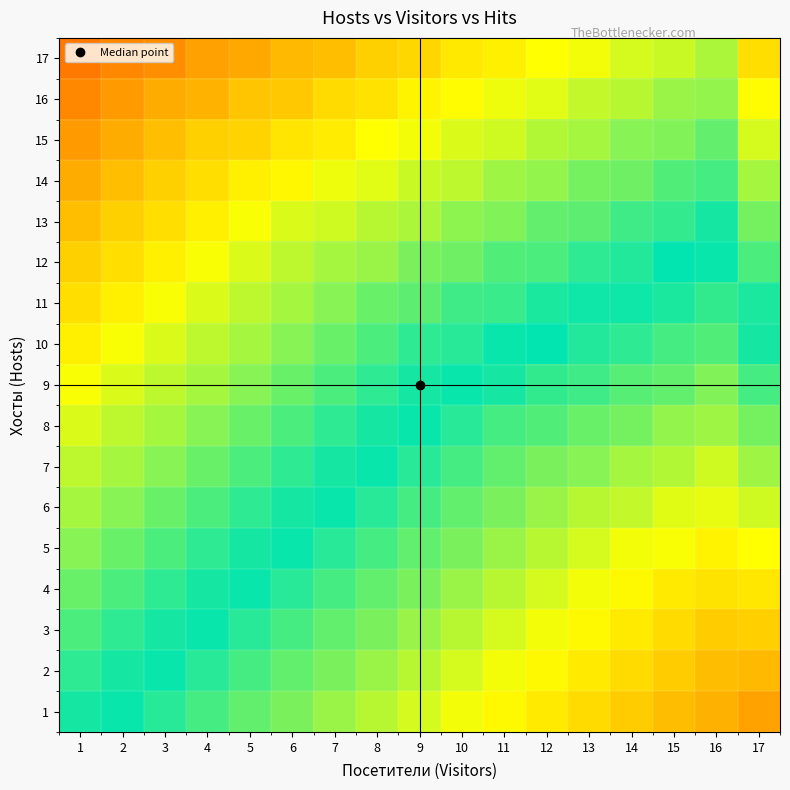

At which category does the chart reach its peak across all series?

1